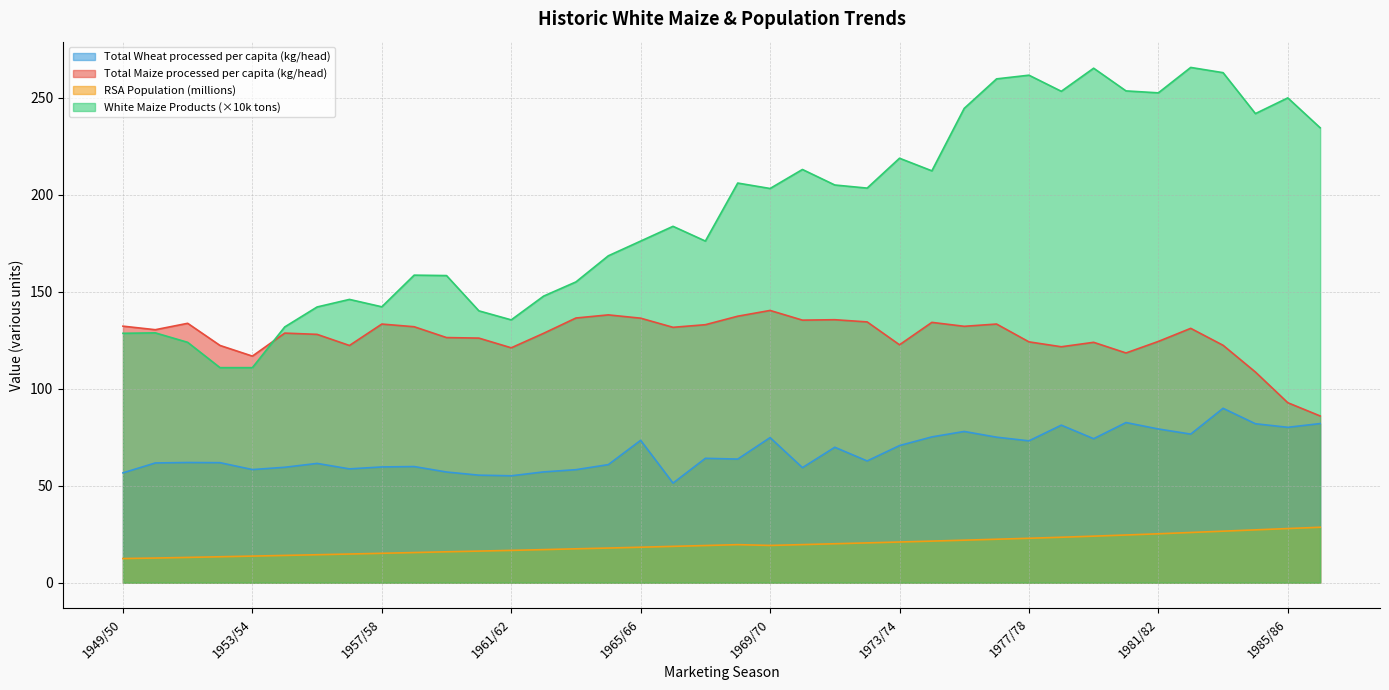

Reading right to left, what are all the values shown in this chart?

Total White Maize Products (tons): 1986/87=234.5	1985/86=249.9	1984/85=241.8	1983/84=262.9	1982/83=265.6	1981/82=252.5	1980/81=253.5	1979/80=265.2	1978/79=253.3	1977/78=261.6	1976/77=259.7	1975/76=244.5	1974/75=212.3	1973/74=218.8	1972/73=203.4	1971/72=205.0	1970/71=213.0	1969/70=203.2	1968/69=206.0	1967/68=176.1	1966/67=183.7	1965/66=176.1	1964/65=168.5	1963/64=155.0	1962/63=147.7	1961/62=135.5	1960/61=140.1	1959/60=158.3	1958/59=158.5	1957/58=142.2	1956/57=146.0	1955/56=142.1	1954/55=131.8	1953/54=110.8	1952/53=110.8	1951/52=123.9	1950/51=128.8	1949/50=128.6
RSA Population: 1986/87=28.6	1985/86=27.9	1984/85=27.2	1983/84=26.6	1982/83=25.9	1981/82=25.2	1980/81=24.6	1979/80=24.0	1978/79=23.4	1977/78=22.9	1976/77=22.4	1975/76=21.9	1974/75=21.4	1973/74=21.0	1972/73=20.5	1971/72=20.1	1970/71=19.6	1969/70=19.2	1968/69=19.6	1967/68=19.2	1966/67=18.7	1965/66=18.3	1964/65=17.9	1963/64=17.5	1962/63=17.1	1961/62=16.7	1960/61=16.3	1959/60=15.9	1958/59=15.5	1957/58=15.2	1956/57=14.8	1955/56=14.4	1954/55=14.1	1953/54=13.7	1952/53=13.4	1951/52=13.0	1950/51=12.7	1949/50=12.5
Total Maize processed per capita (kg/head): 1986/87=86.0	1985/86=92.8	1984/85=108.6	1983/84=122.4	1982/83=131.1	1981/82=124.4	1980/81=118.4	1979/80=123.9	1978/79=121.6	1977/78=124.2	1976/77=133.3	1975/76=132.2	1974/75=134.2	1973/74=122.6	1972/73=134.4	1971/72=135.6	1970/71=135.3	1969/70=140.3	1968/69=137.4	1967/68=133.0	1966/67=131.6	1965/66=136.3	1964/65=138.1	1963/64=136.4	1962/63=128.6	1961/62=121.1	1960/61=126.1	1959/60=126.4	1958/59=131.9	1957/58=133.3	1956/57=122.3	1955/56=128.0	1954/55=128.7	1953/54=116.8	1952/53=122.3	1951/52=133.7	1950/51=130.4	1949/50=132.2
Total Wheat processed per capita (kg/head): 1986/87=82.0	1985/86=80.1	1984/85=81.9	1983/84=89.9	1982/83=76.6	1981/82=79.2	1980/81=82.5	1979/80=74.2	1978/79=81.2	1977/78=73.1	1976/77=75.0	1975/76=78.0	1974/75=75.2	1973/74=70.7	1972/73=62.8	1971/72=69.8	1970/71=59.3	1969/70=74.8	1968/69=63.7	1967/68=64.1	1966/67=51.4	1965/66=73.4	1964/65=60.9	1963/64=58.3	1962/63=57.1	1961/62=55.1	1960/61=55.4	1959/60=57.1	1958/59=59.9	1957/58=59.7	1956/57=58.7	1955/56=61.5	1954/55=59.5	1953/54=58.3	1952/53=61.9	1951/52=62.0	1950/51=61.7	1949/50=56.6